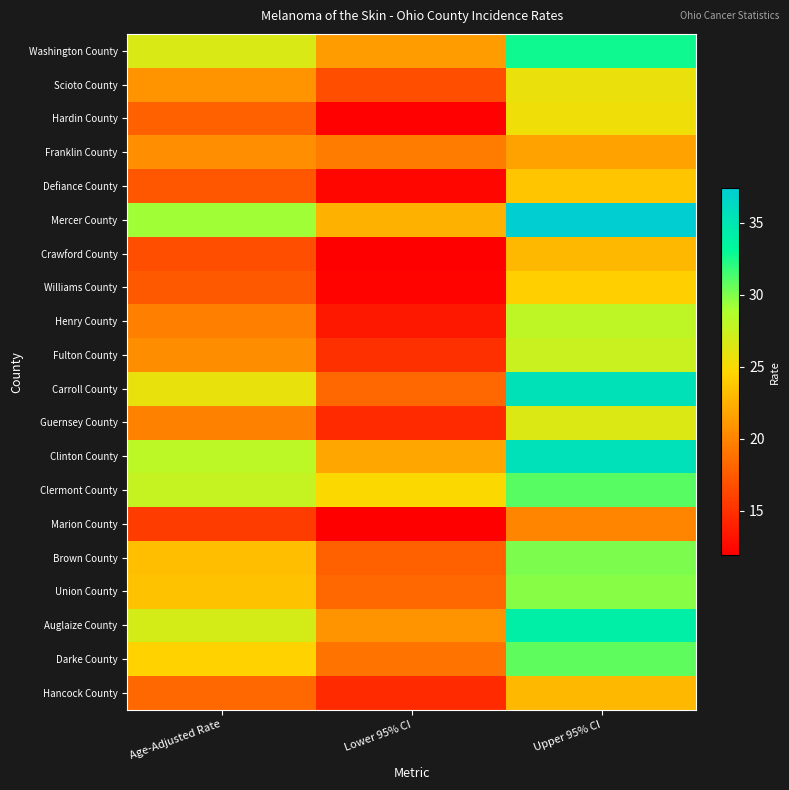

At which category is the sum across all series the highest?

Upper 95% CI